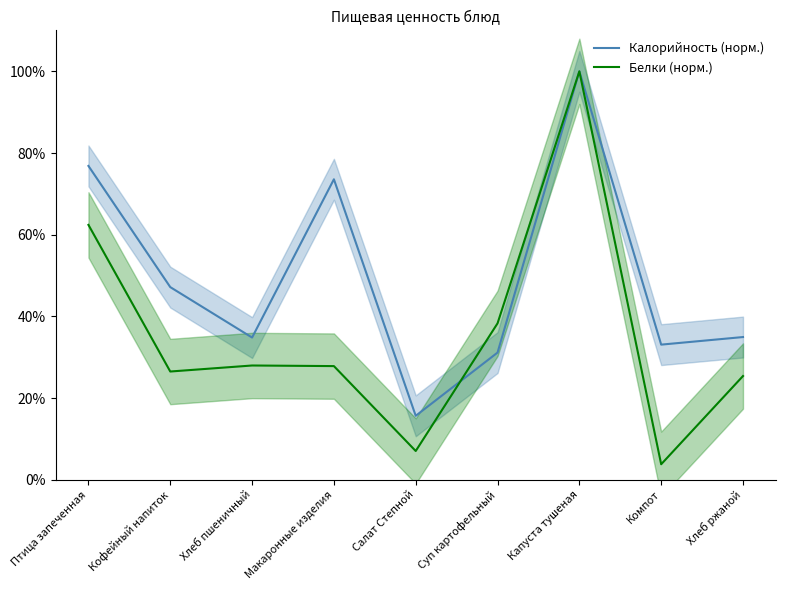

List the series in order of their peak value, lowest first.

Калорийность (норм.), Белки (норм.)